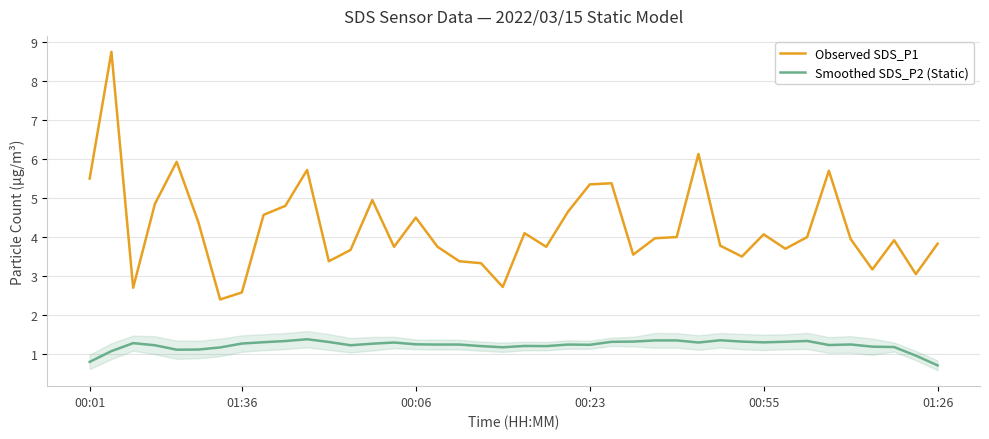

At which label does Observed SDS_P1 first exceed 3?

00:01